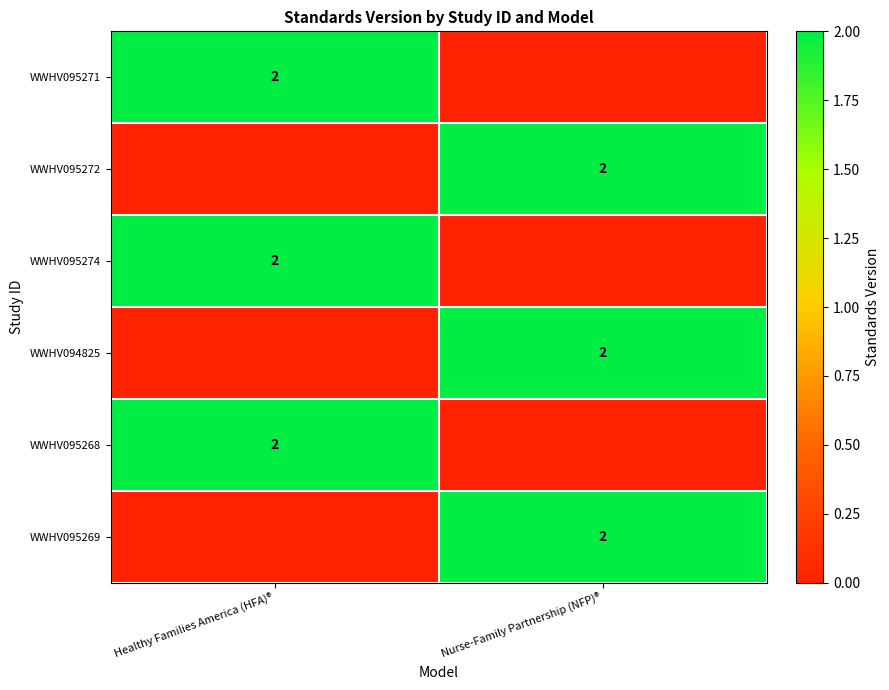

The WWHV094825 series shows 2 at Nurse-Family Partnership (NFP)®. True or false?

True